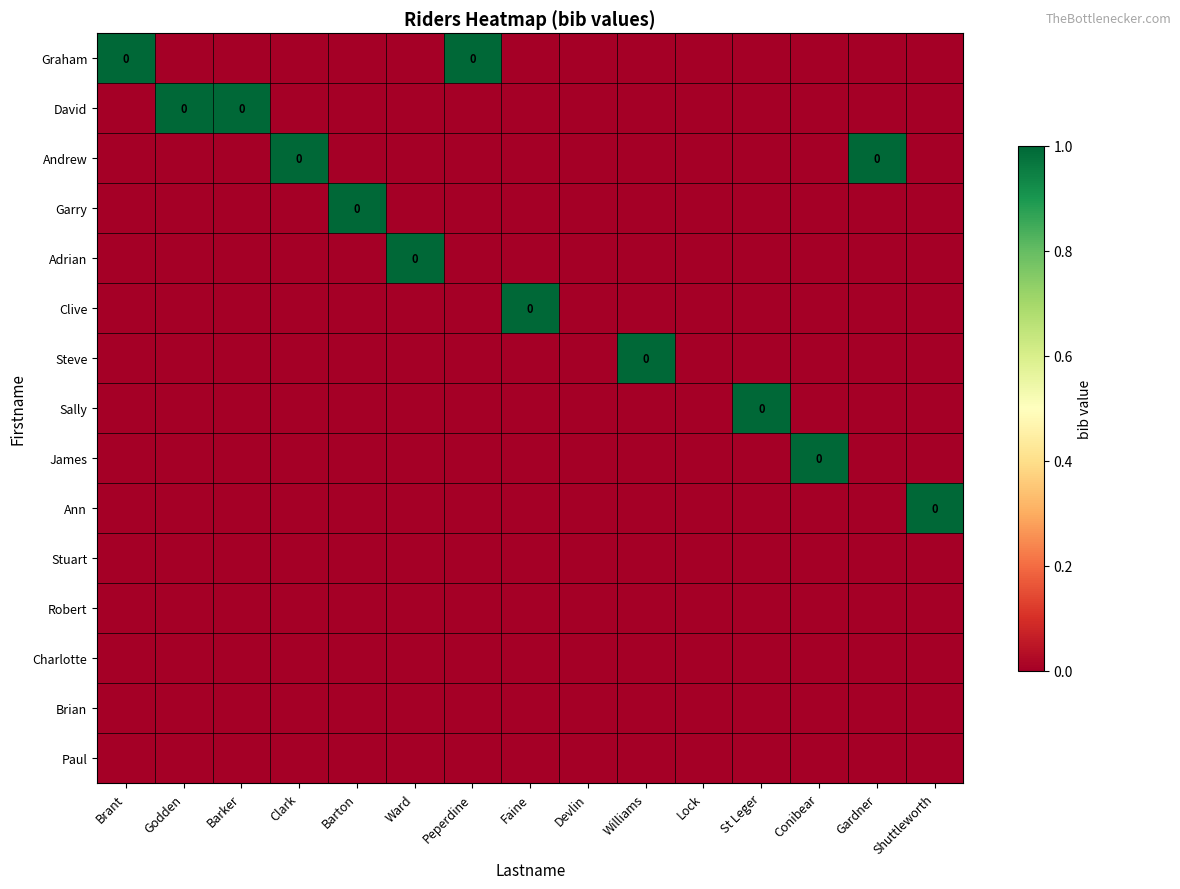

Rank the series at Barton from highest to lowest value.

Garry, Graham, David, Andrew, Adrian, Clive, Steve, Sally, James, Ann, Stuart, Robert, Charlotte, Brian, Paul